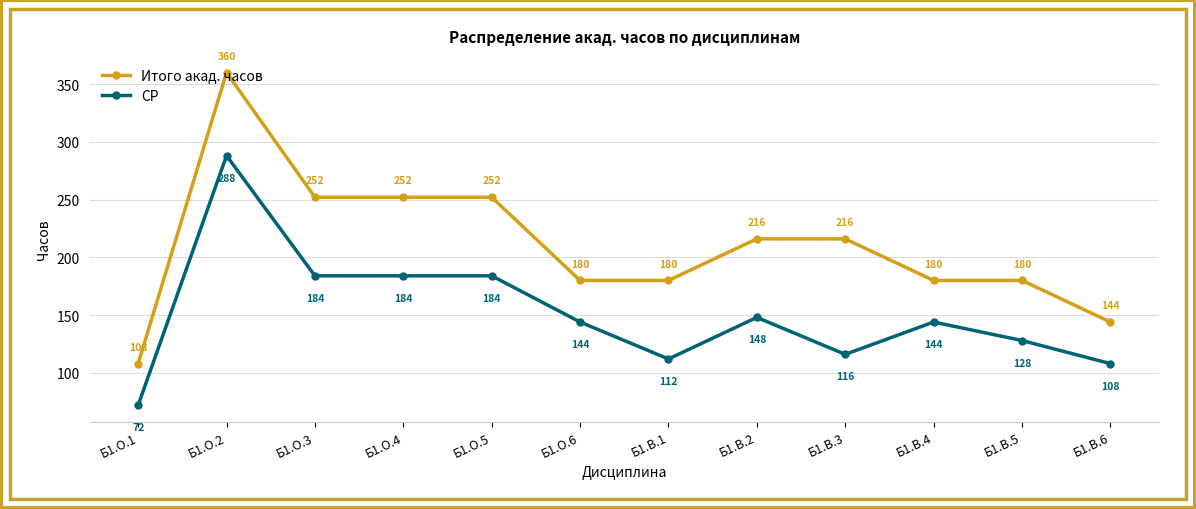

What is the sum of the СР values at Б1.О.3 and Б1.В.2?

332